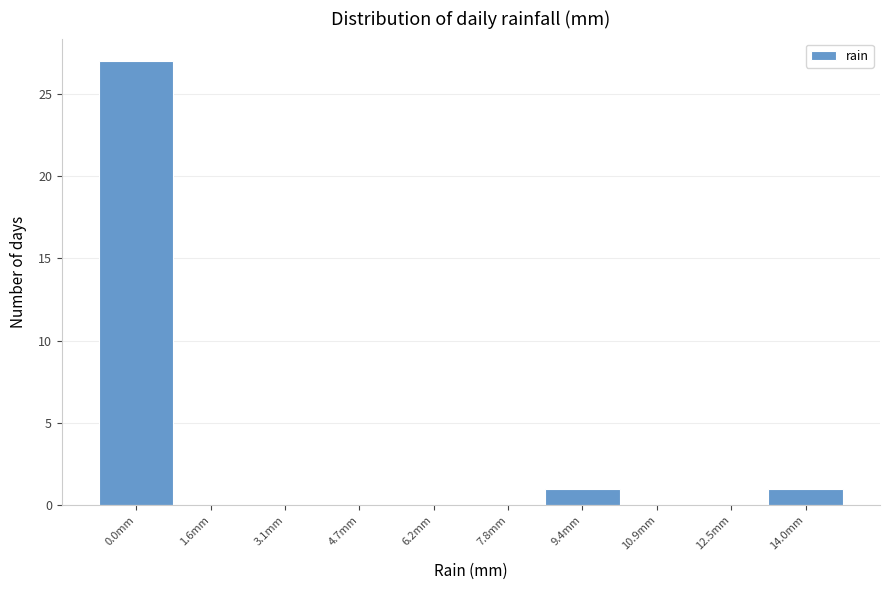

Reading right to left, list all the values displayed in this chart.

14.0mm=1	12.5mm=0	10.9mm=0	9.4mm=1	7.8mm=0	6.2mm=0	4.7mm=0	3.1mm=0	1.6mm=0	0.0mm=27